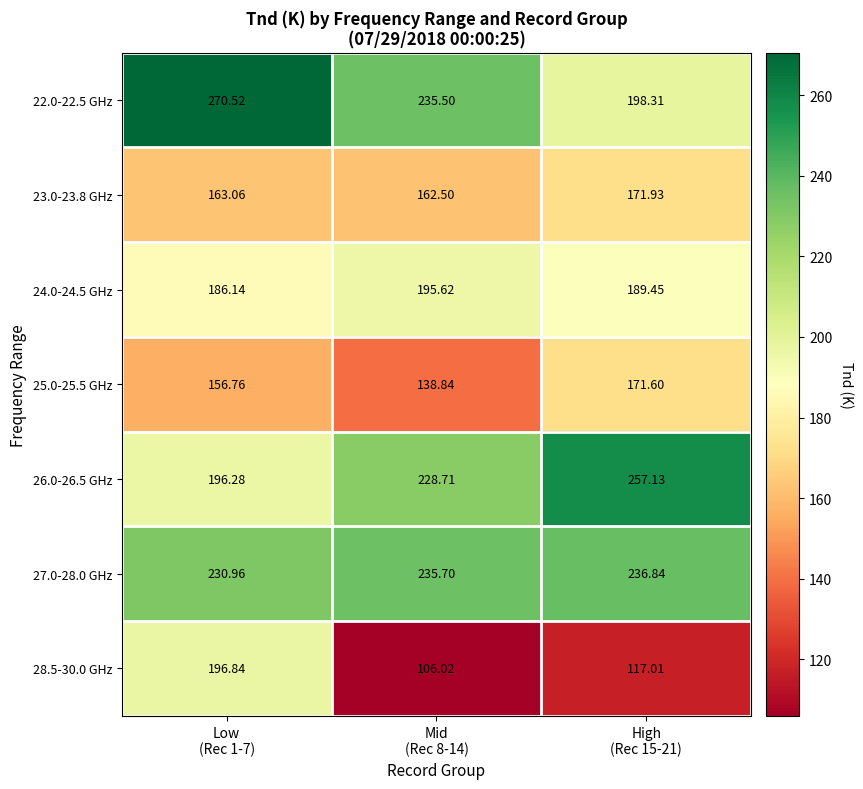

What is the difference between the highest and lowest values at Mid
(Rec 8-14)?

129.7